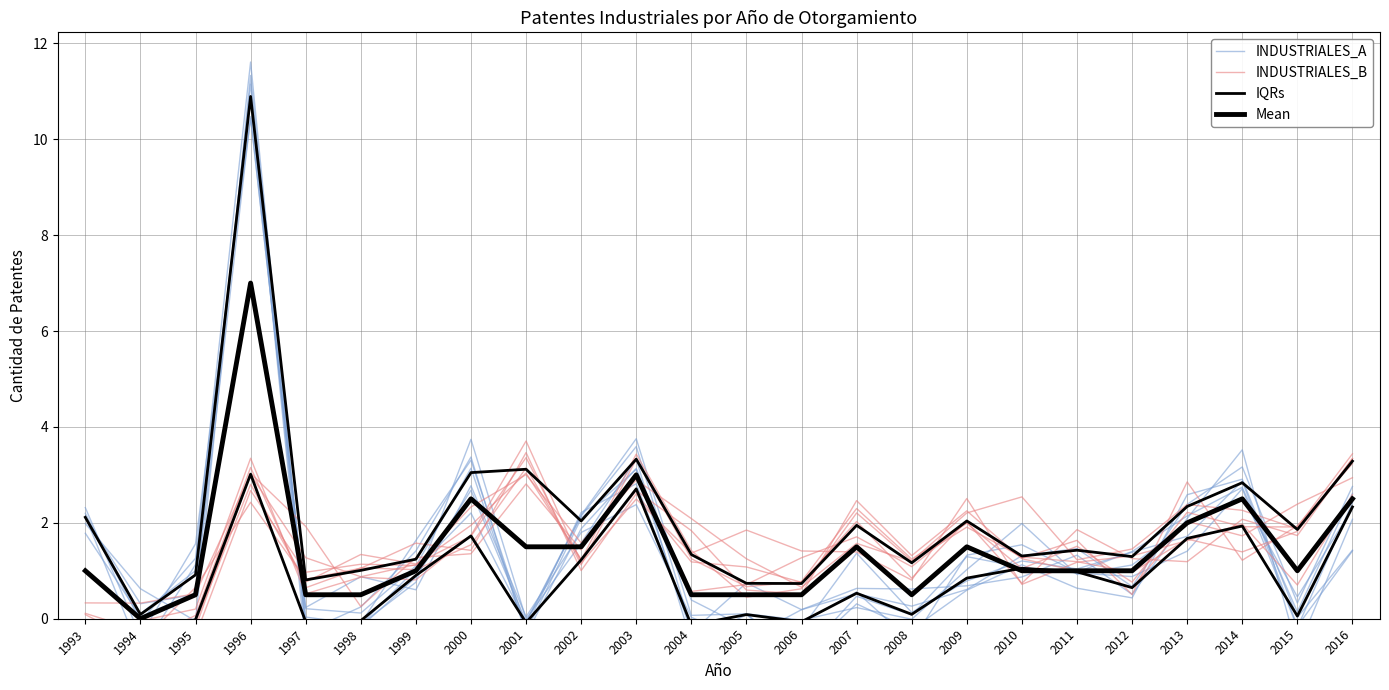

What is the spread (max minus min) of values at 1996?

8.9